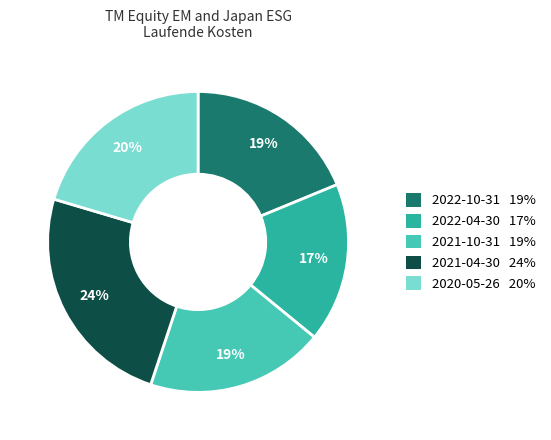

To the nearest percent, what is the difference between the largest and smallest slice percentages?

7%